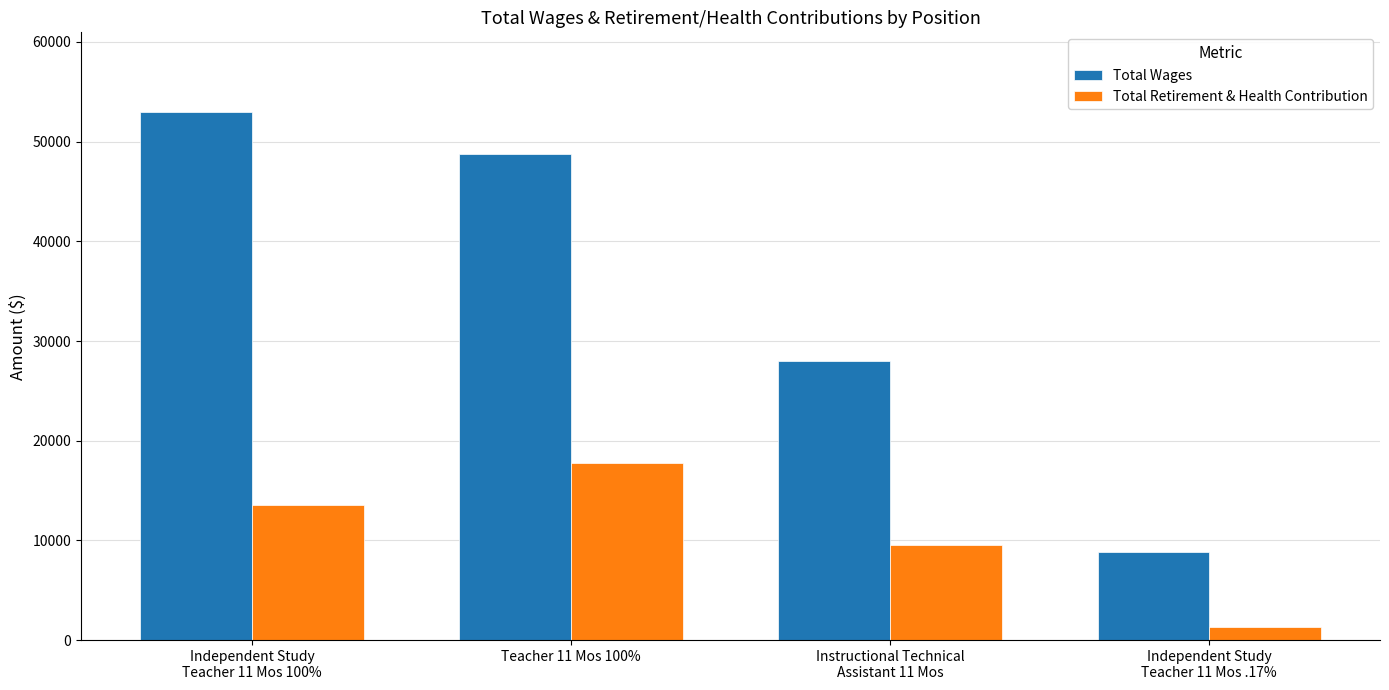

What is the greatest value displayed?

53016